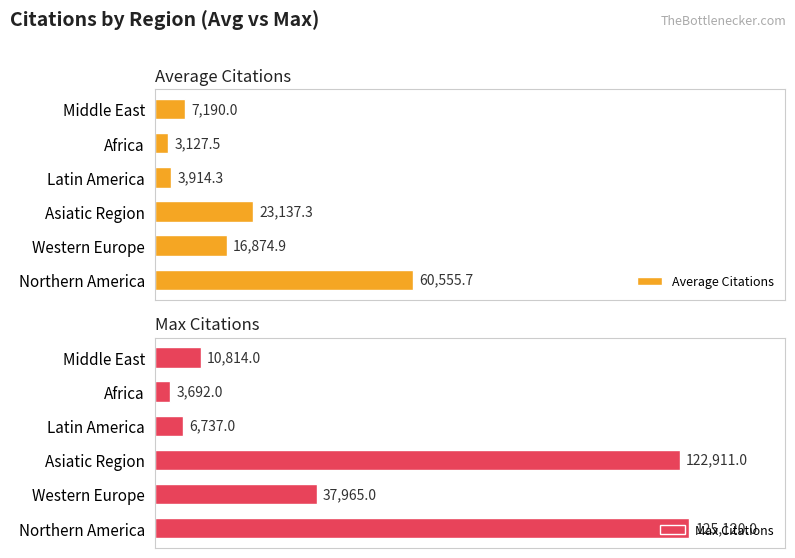

Which category has the highest value in the Average Citations series?

Northern America